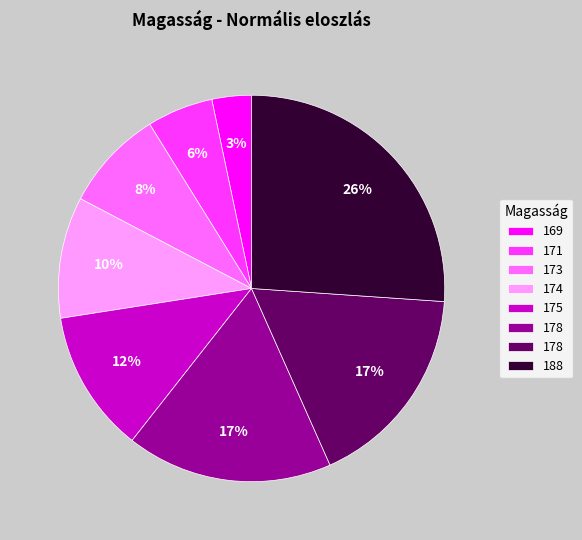

Is there any slice that represents more than half of the pie?

No